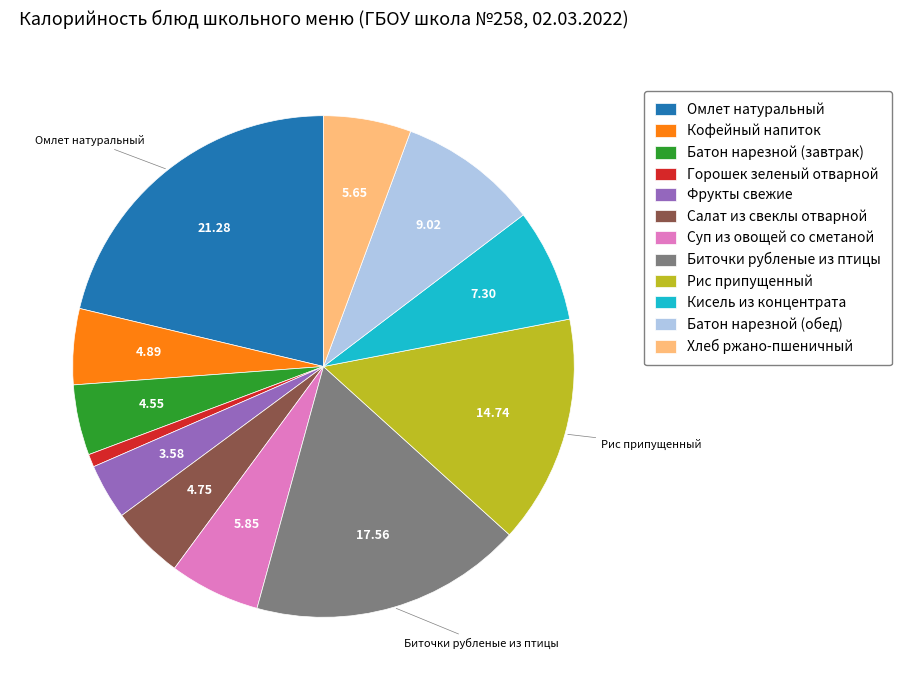

What is the smallest slice in the pie chart?

Горошек зеленый отварной